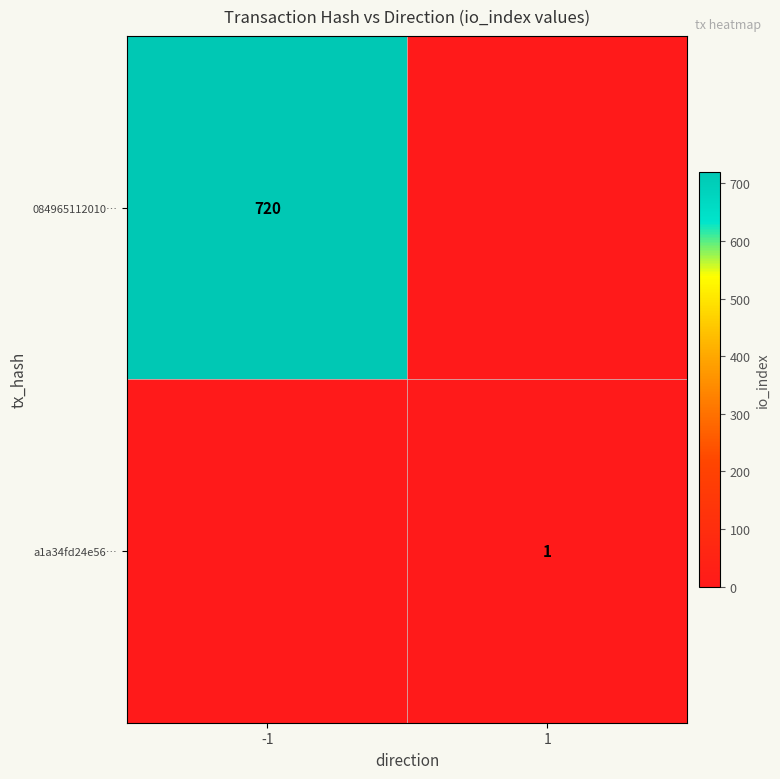

Is it true that a1a34fd24e56… equals 2 at 1?

False